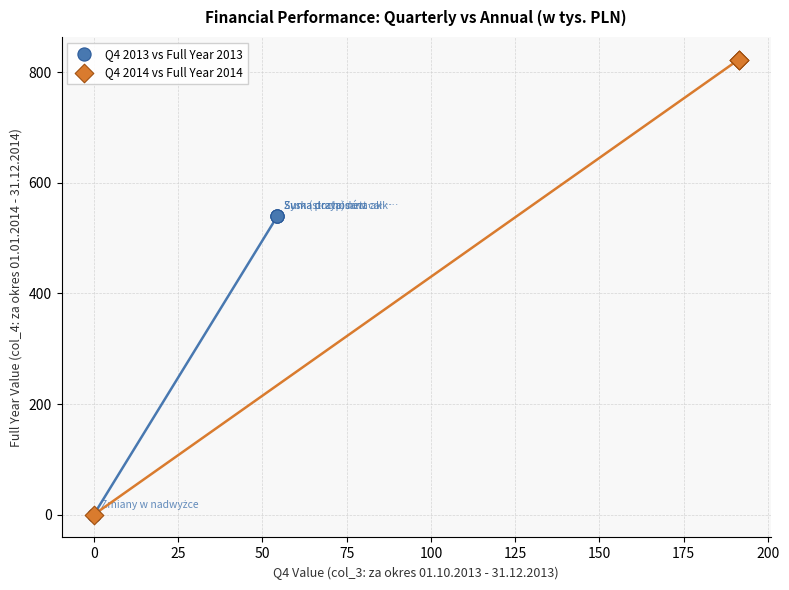

Which series contains the highest Y value?

Q4 2014 vs Full Year 2014